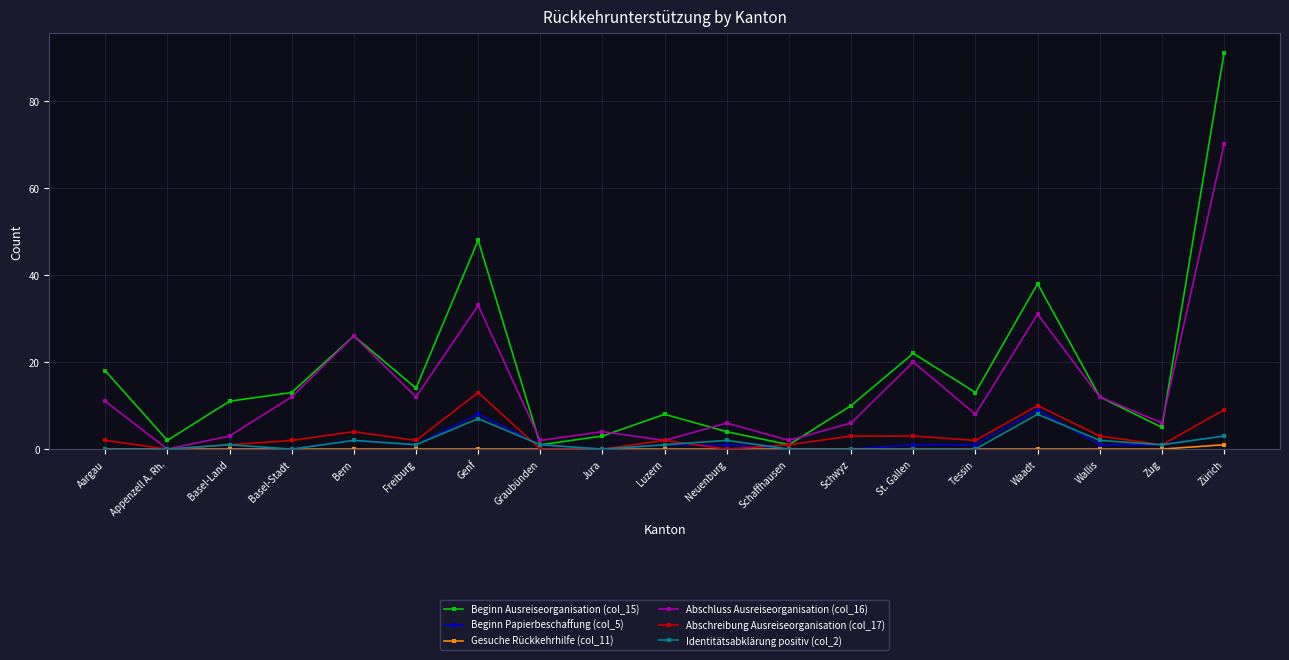

Reading right to left, list all the values displayed in this chart.

Beginn Ausreiseorganisation (col_15): 91	5	12	38	13	22	10	1	4	8	3	1	48	14	26	13	11	2	18
Beginn Papierbeschaffung (col_5): 3	1	1	9	1	1	0	0	1	1	0	1	8	1	2	0	0	0	0
Gesuche Rückkehrhilfe (col_11): 1	0	0	0	0	0	0	0	0	0	0	0	0	0	0	0	0	0	0
Abschluss Ausreiseorganisation (col_16): 70	6	12	31	8	20	6	2	6	2	4	2	33	12	26	12	3	0	11
Abschreibung Ausreiseorganisation (col_17): 9	1	3	10	2	3	3	1	0	2	0	0	13	2	4	2	1	0	2
Identitätsabklärung positiv (col_2): 3	1	2	8	0	0	0	0	2	1	0	1	7	1	2	0	1	0	0